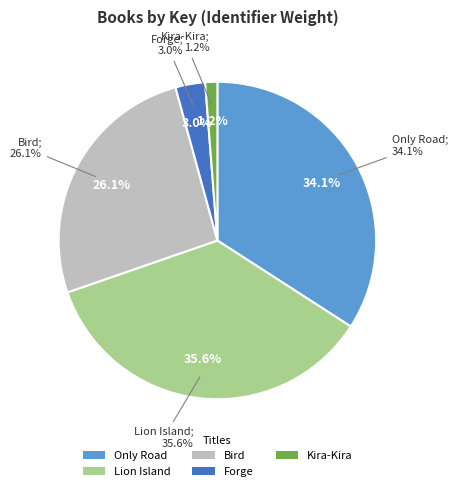

To the nearest percent, what is the difference between the largest and smallest slice percentages?

34%